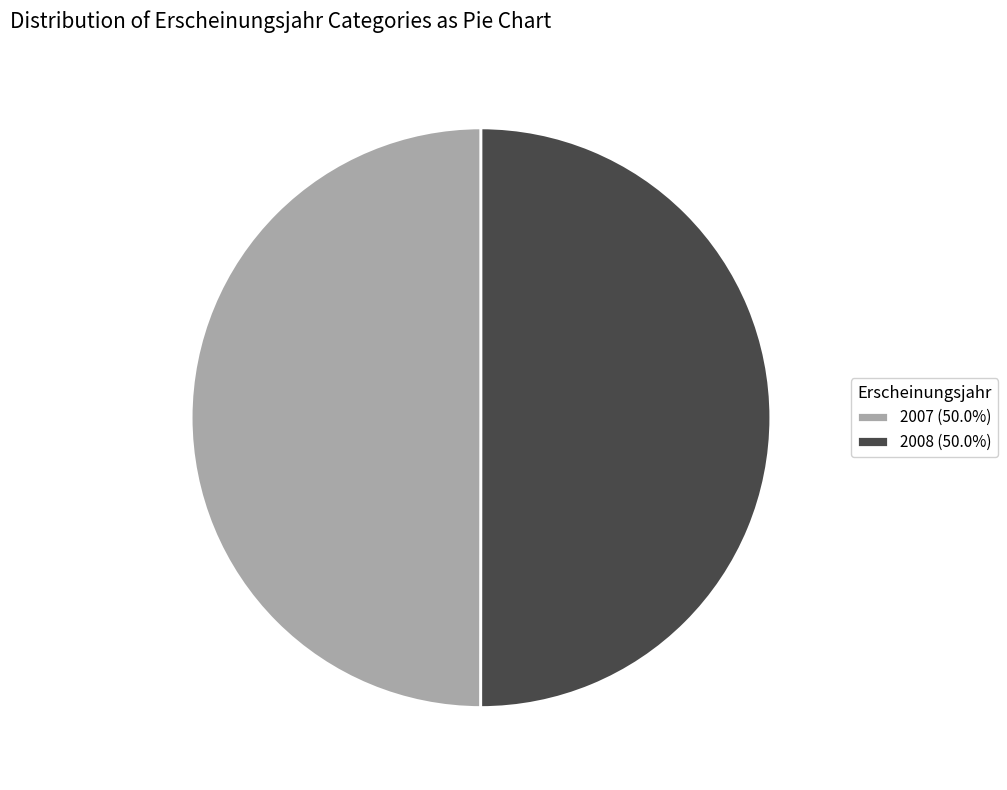

Approximately how many times larger is the value at 2007 (50.0%) compared to 2008 (50.0%)?

1.0